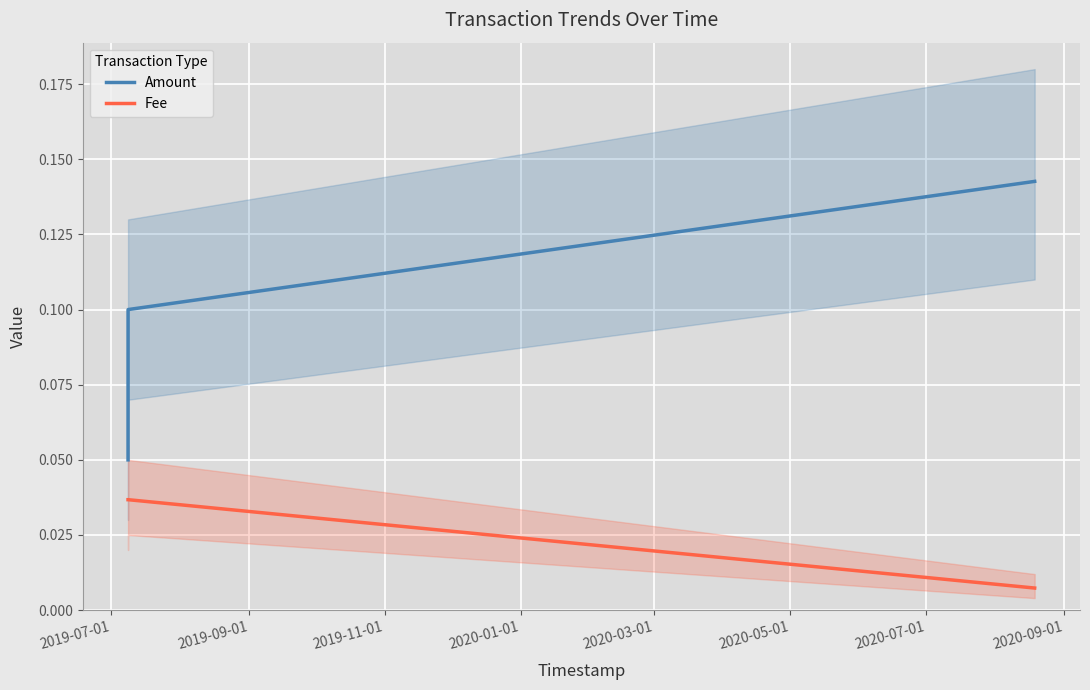

What is the sum of all Amount values?

0.3